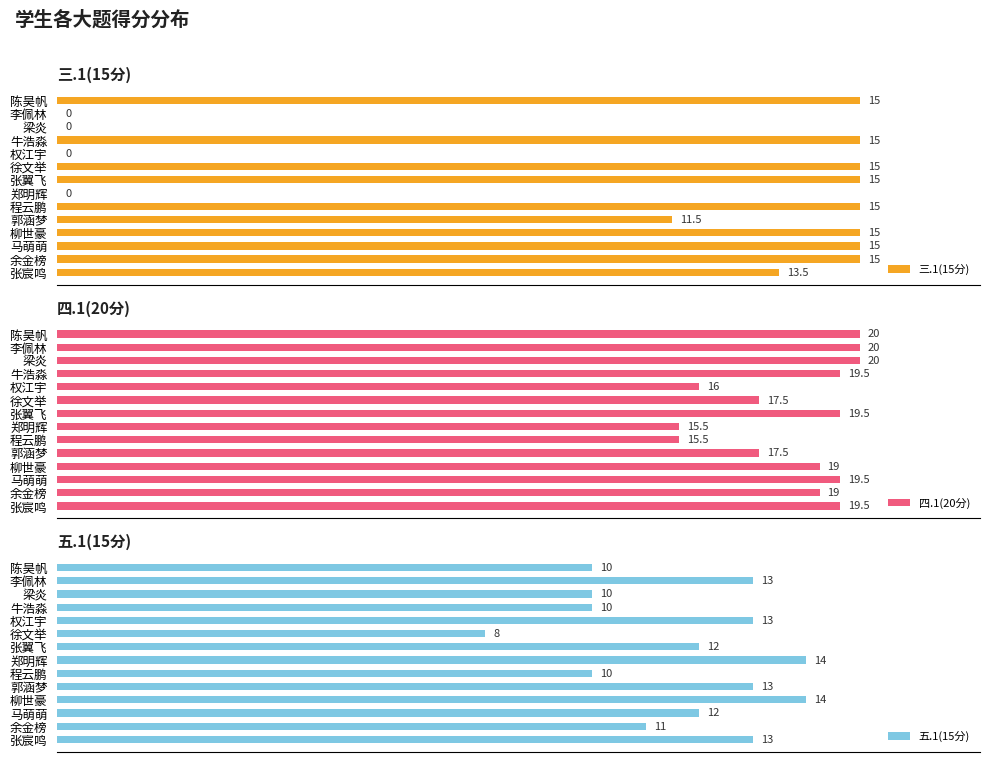

Where is 五.1(15分) nearest to the value 11?

余金榜